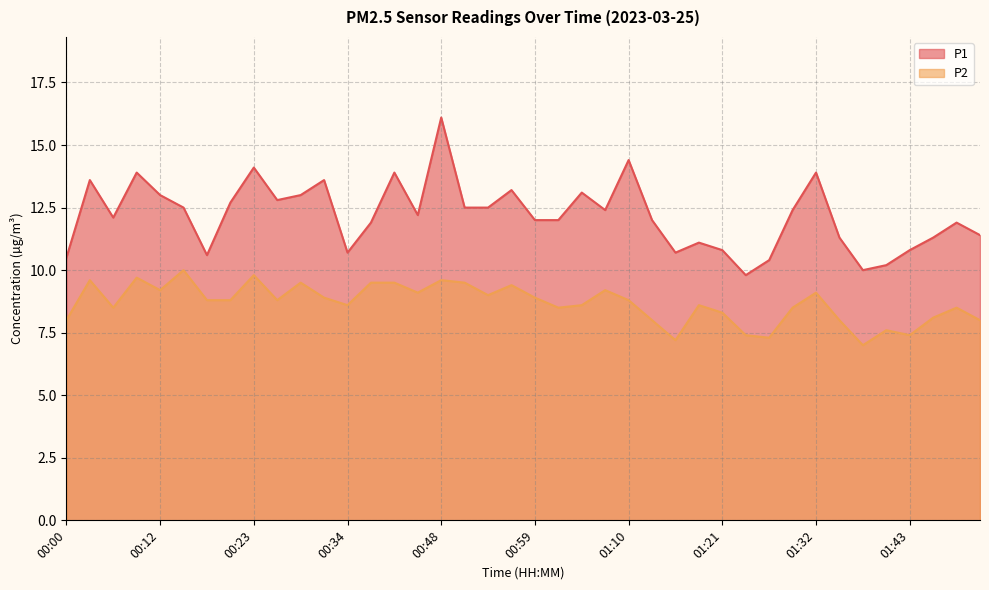

The value of P2 at 01:27 is 7.3. True or false?

True